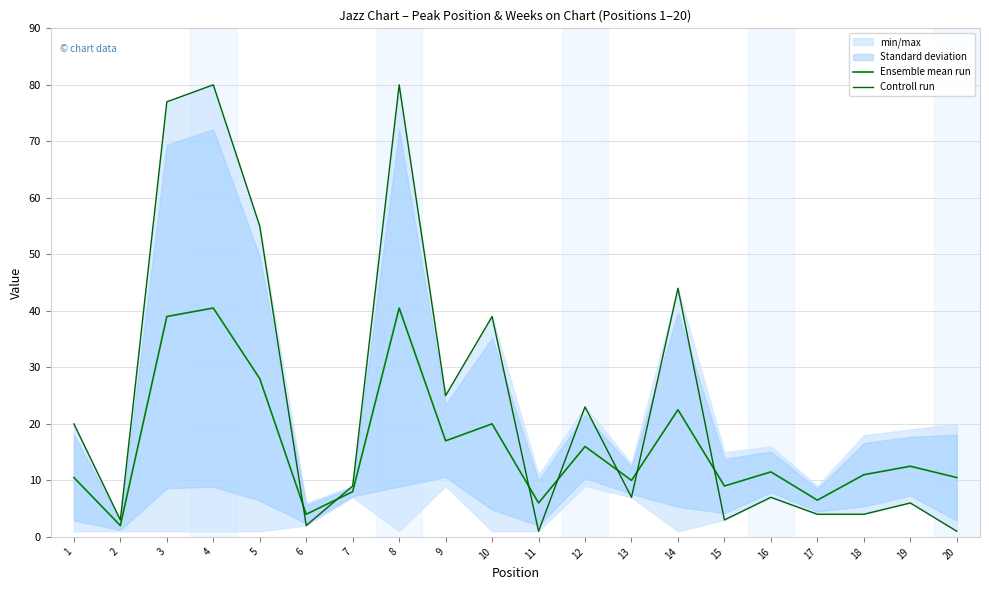

What is the value of the Ensemble mean run point at the 6th from the left?

4.0